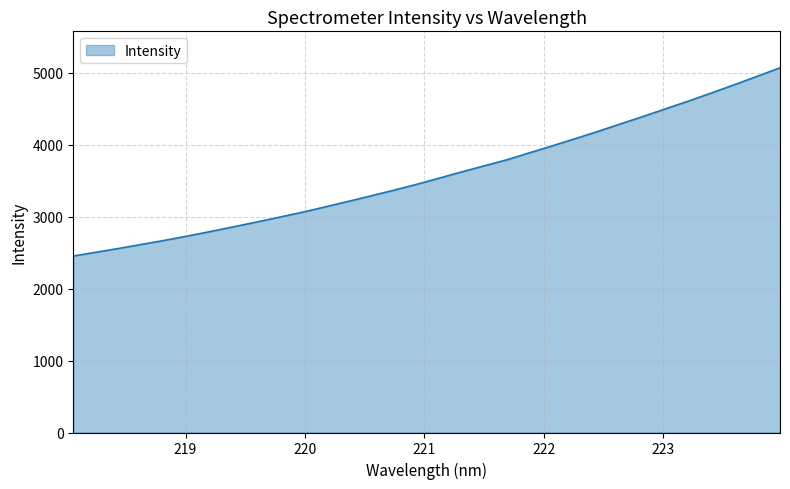

What is the sum of all values?

114764.5